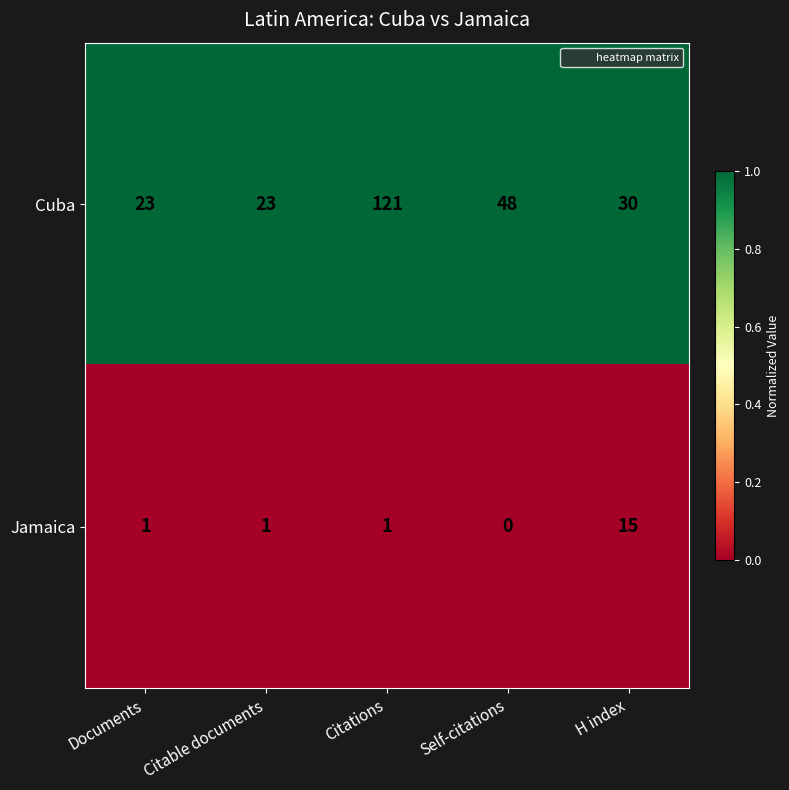

How many series are shown in this chart?

2